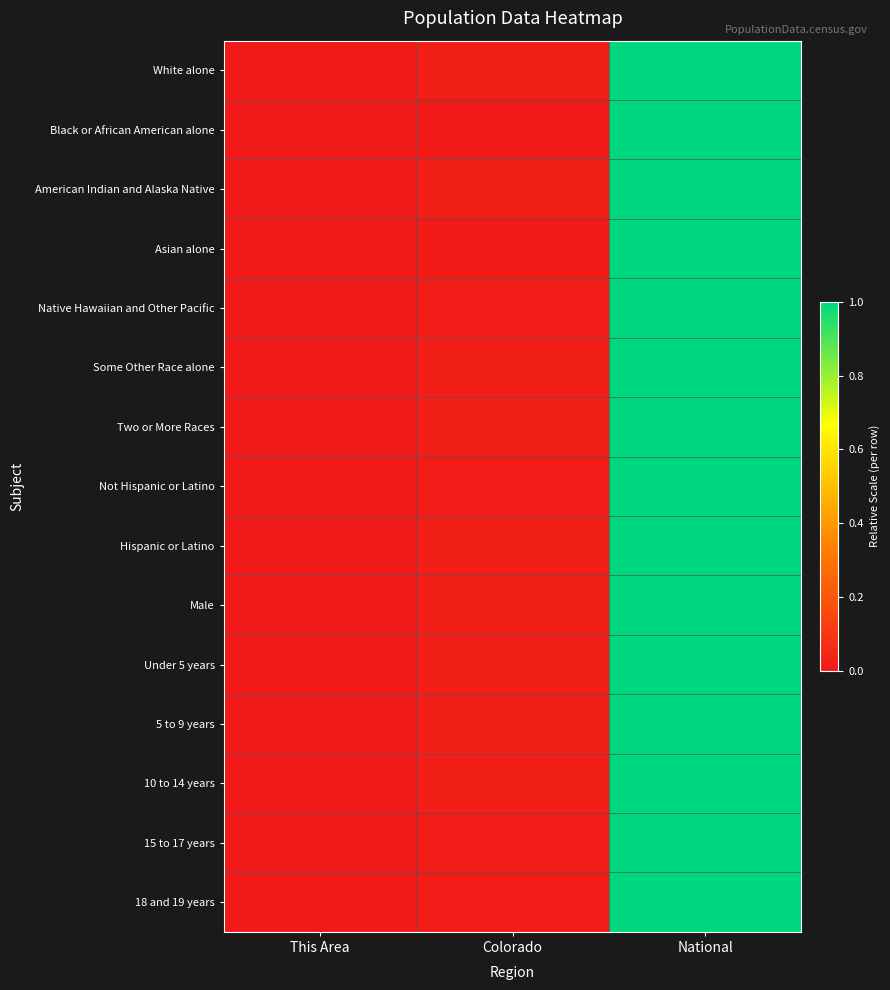

Which label corresponds to the smallest value in the chart?

This Area